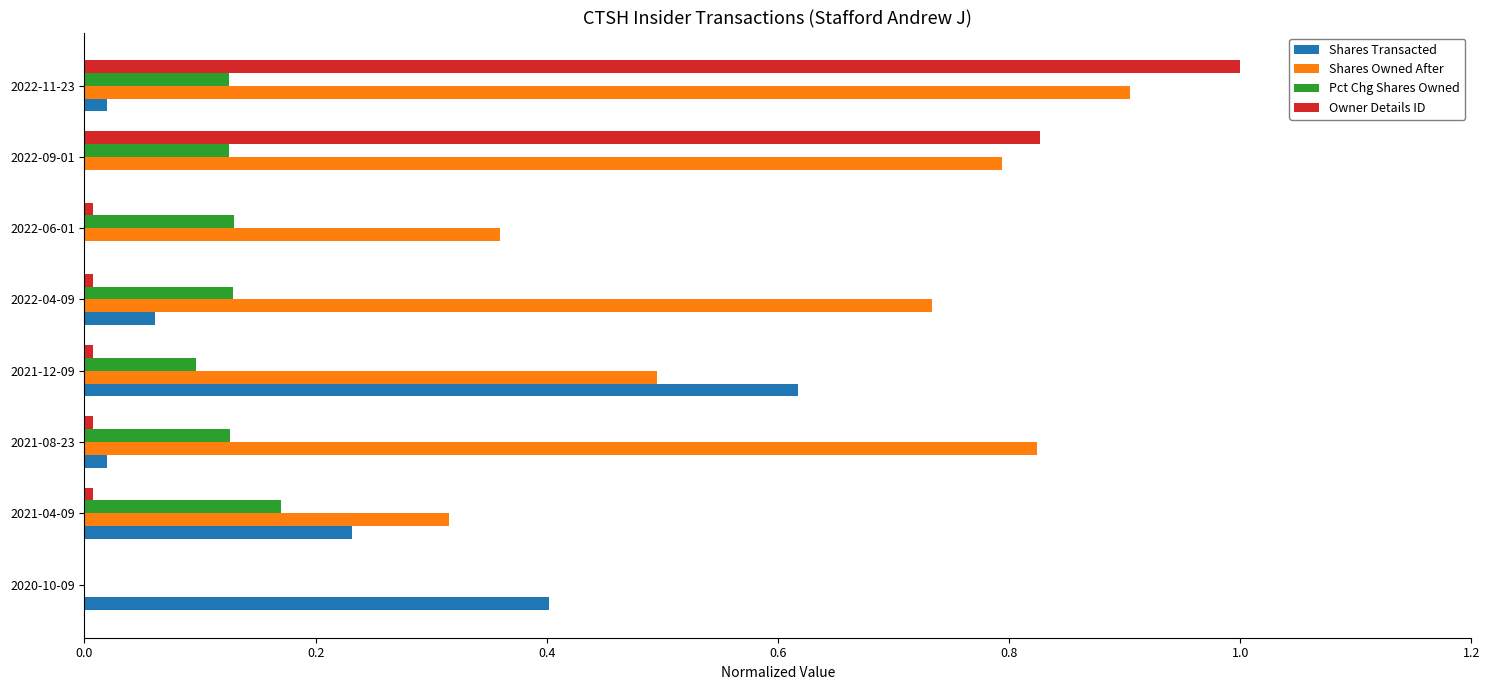

The value of Pct Chg Shares Owned at 2021-12-09 is 0.0. True or false?

False